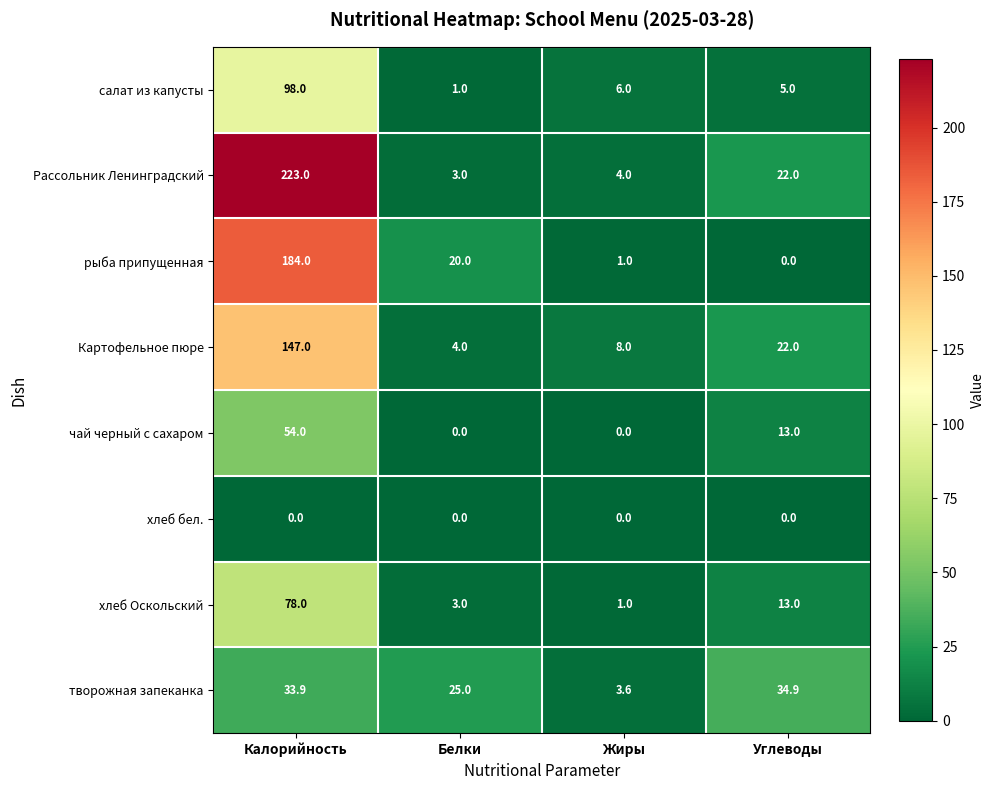

Rank the categories by Рассольник Ленинградский value from lowest to highest.

Белки, Жиры, Углеводы, Калорийность